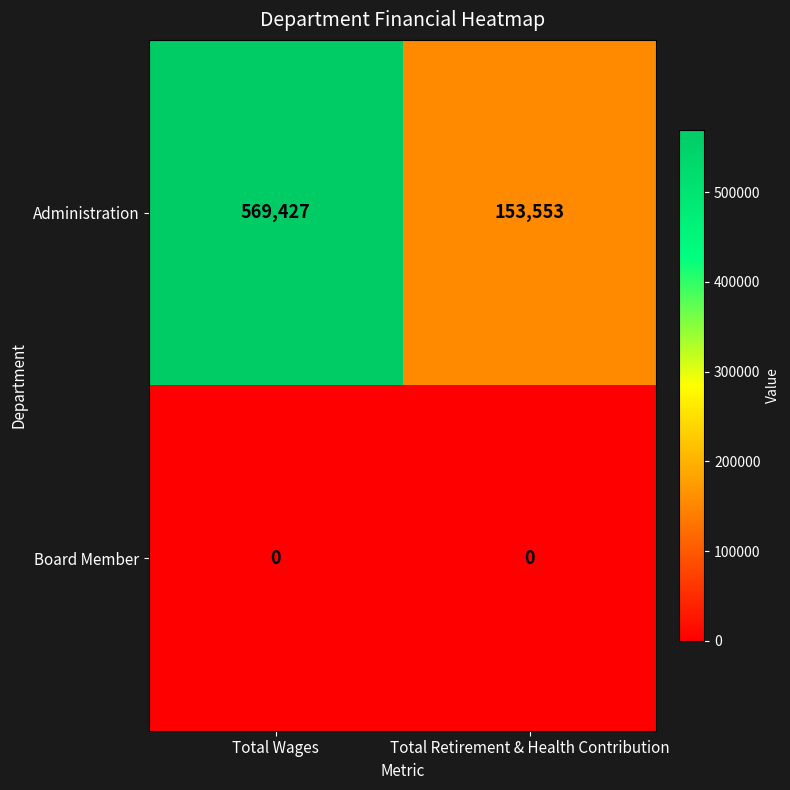

What is the total value across all series at Total Retirement & Health Contribution?

153553